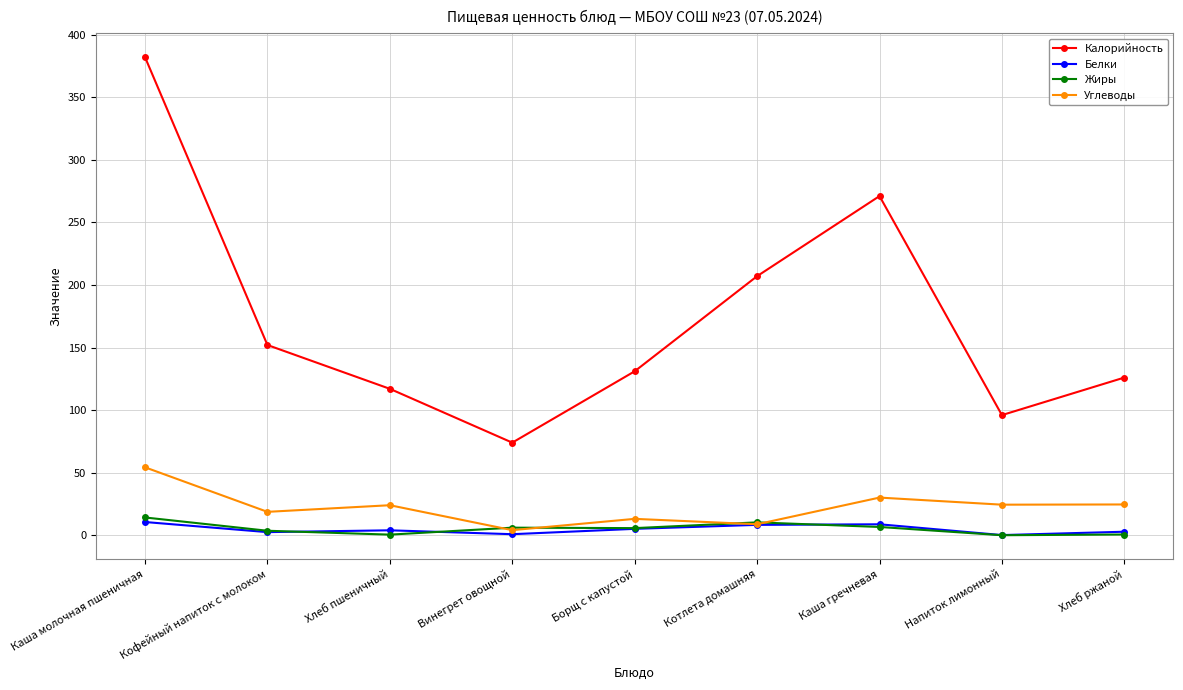

What is the total value across all series at Хлеб ржаной?

154.0